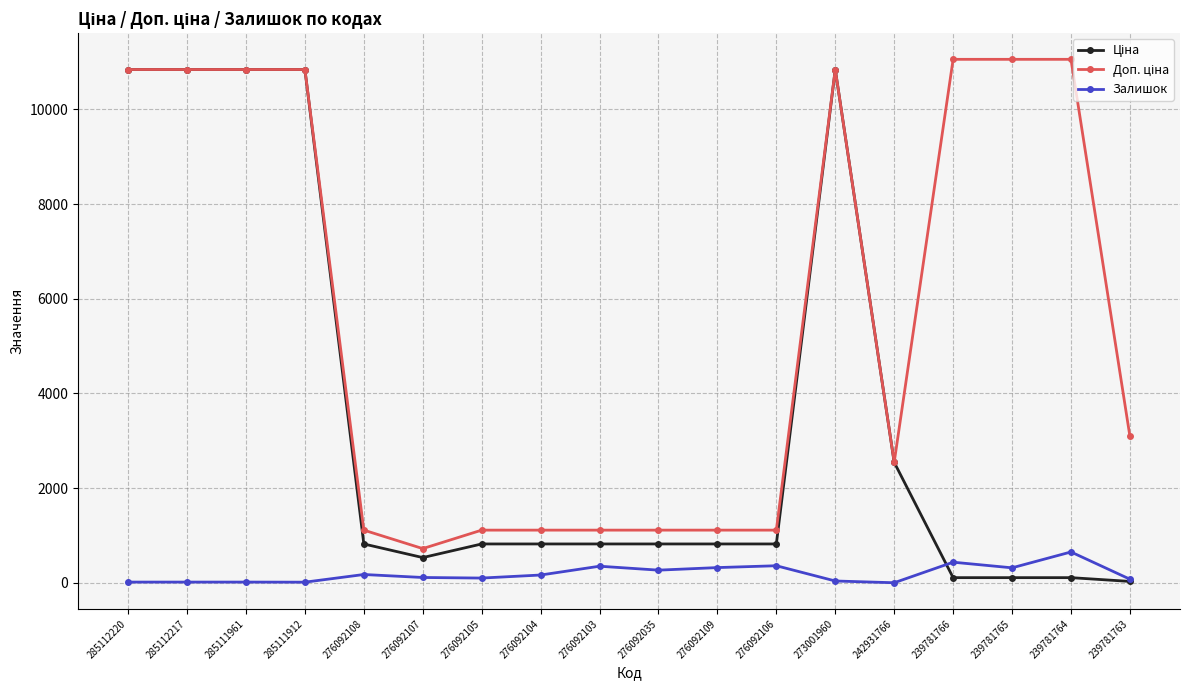

What is the minimum value shown in the chart?

3.0